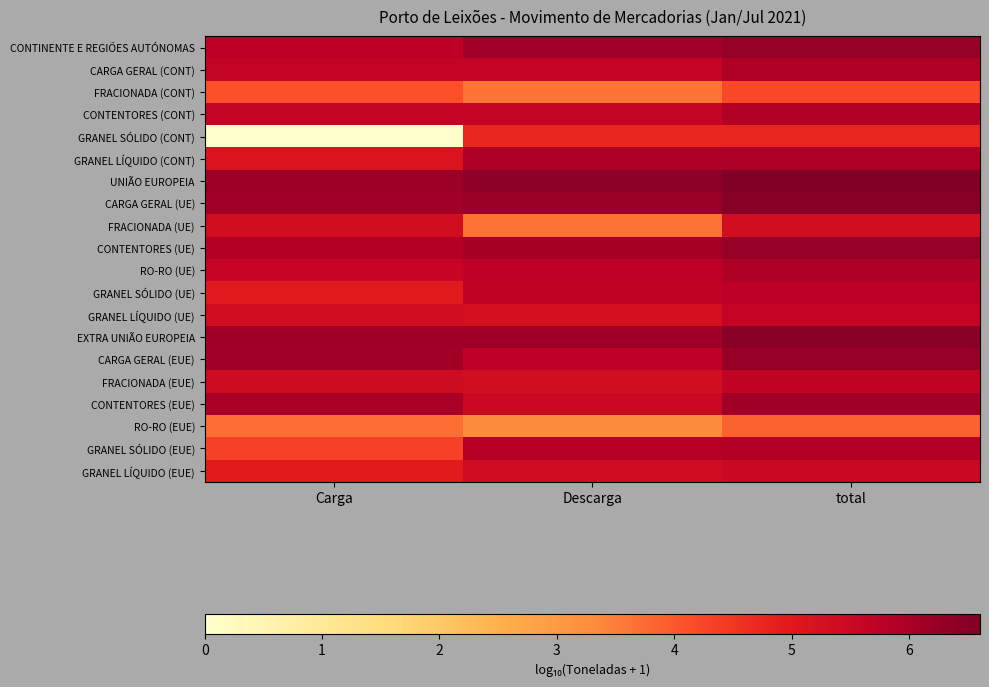

List the series in order of their peak value, lowest first.

RO-RO (EUE), FRACIONADA (CONT), GRANEL SÓLIDO (CONT), FRACIONADA (UE), GRANEL LÍQUIDO (EUE), GRANEL LÍQUIDO (UE), FRACIONADA (EUE), GRANEL SÓLIDO (UE), GRANEL SÓLIDO (EUE), CONTENTORES (CONT), CARGA GERAL (CONT), RO-RO (UE), GRANEL LÍQUIDO (CONT), CONTENTORES (EUE), CARGA GERAL (EUE), CONTINENTE E REGIÕES AUTÓNOMAS, CONTENTORES (UE), EXTRA UNIÃO EUROPEIA, CARGA GERAL (UE), UNIÃO EUROPEIA